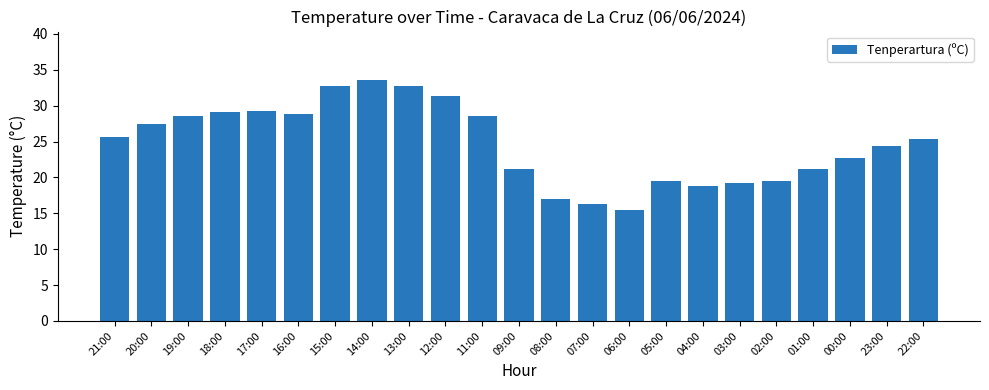

What is the greatest value displayed?

33.6